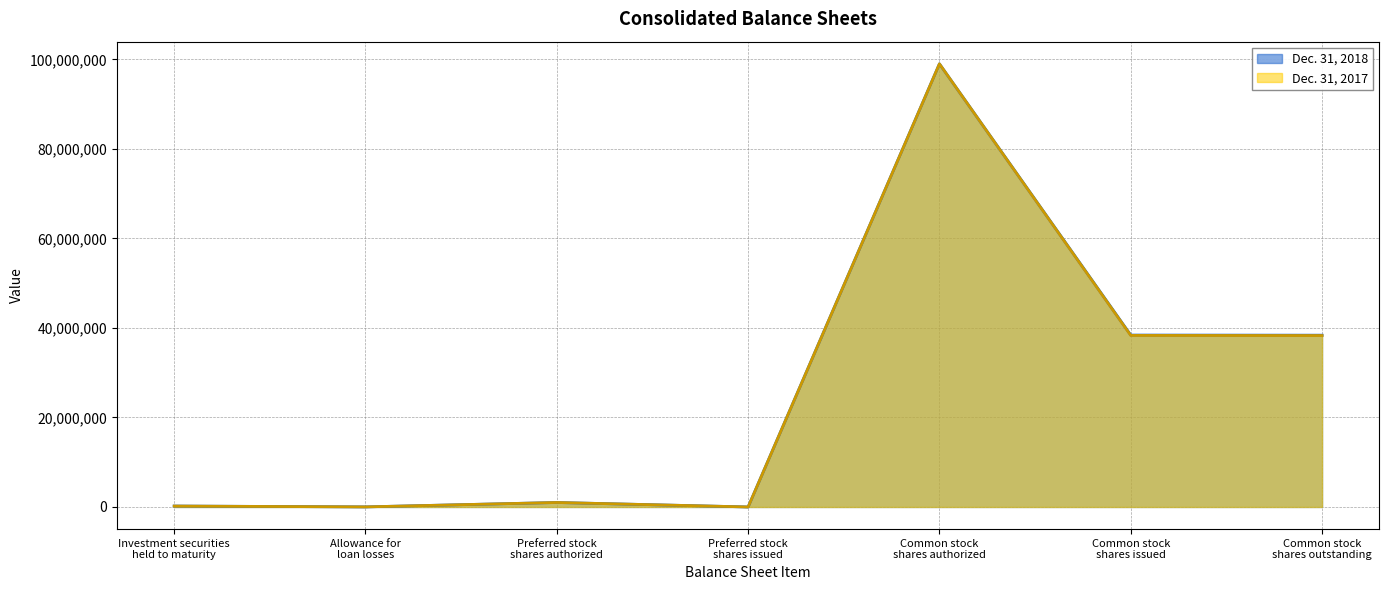

What position from the right is Investment securities
held to maturity?

7